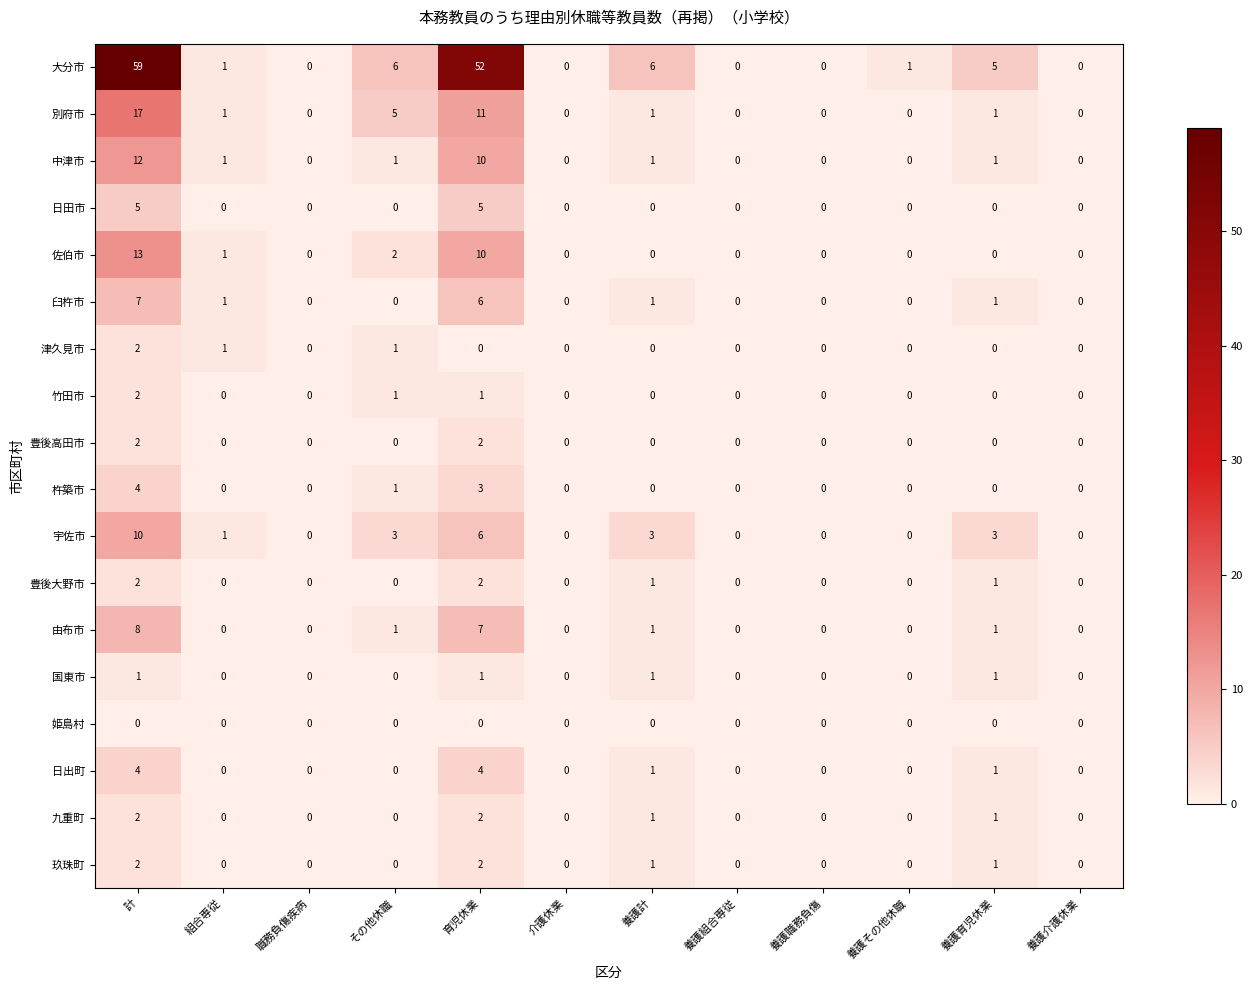

Count the number of categories in the chart.

12